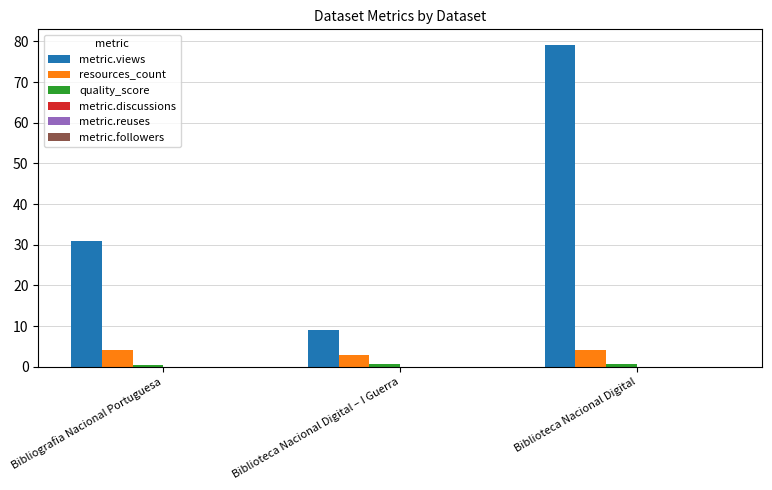

What is the minimum value for resources_count?

3.0